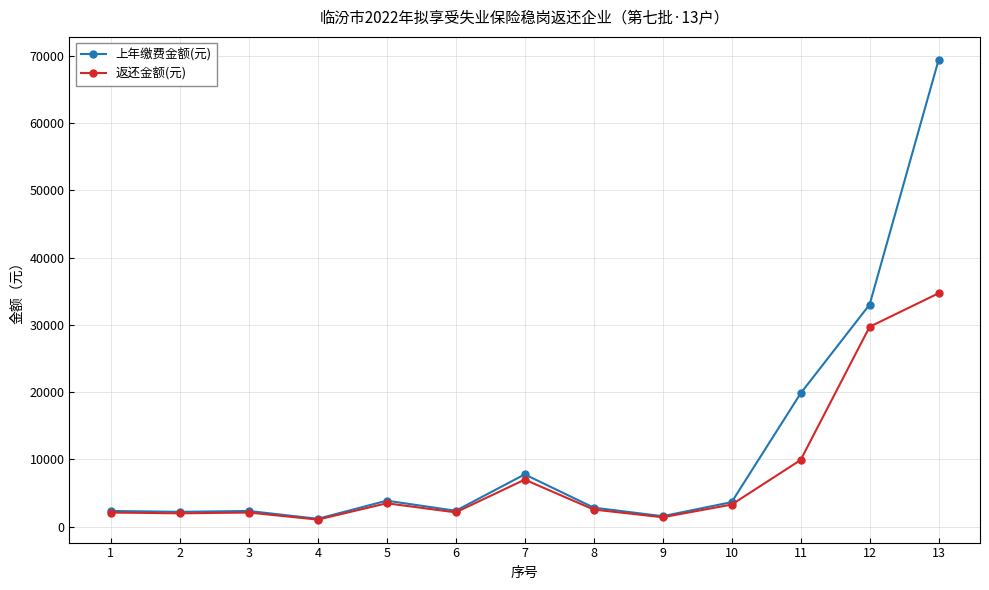

What are all the series names shown in the legend?

上年缴费金额(元), 返还金额(元)